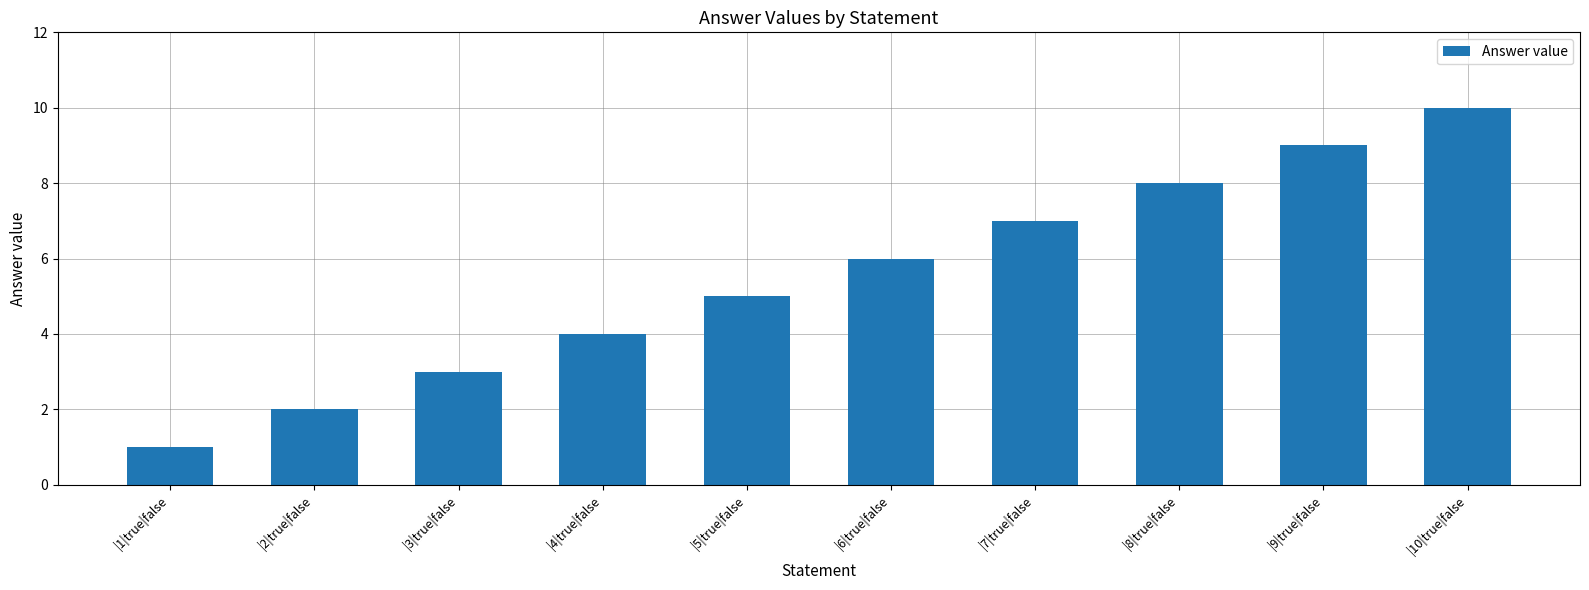

How many series are shown in this chart?

1